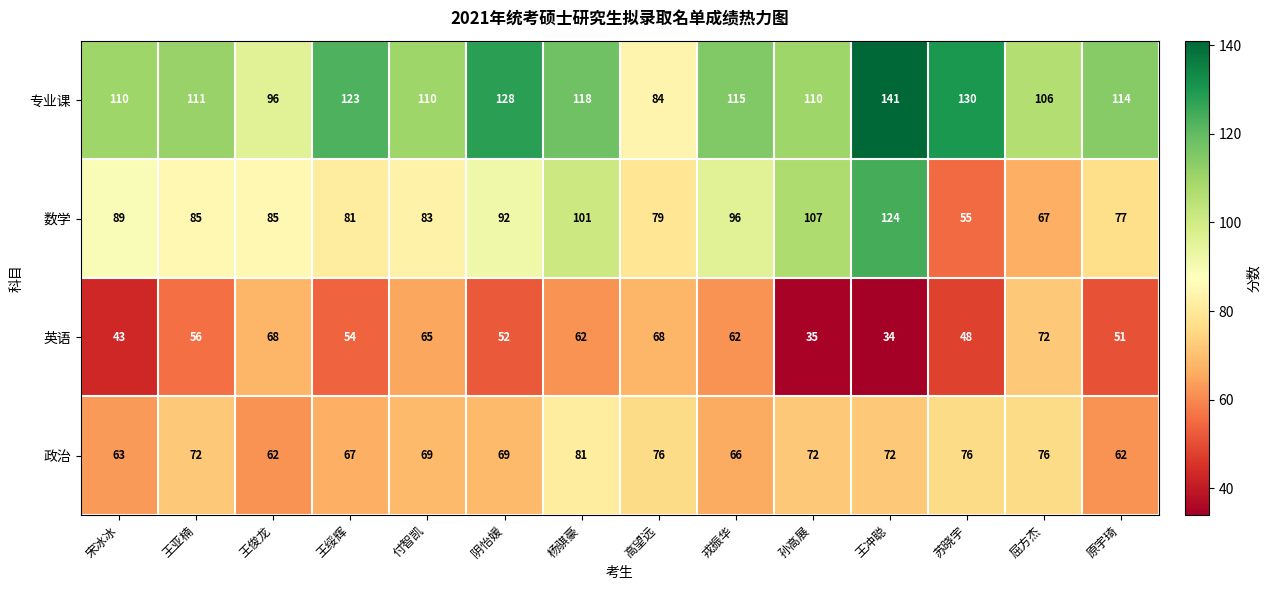

Rank the series by their average value, from highest to lowest.

专业课, 数学, 政治, 英语